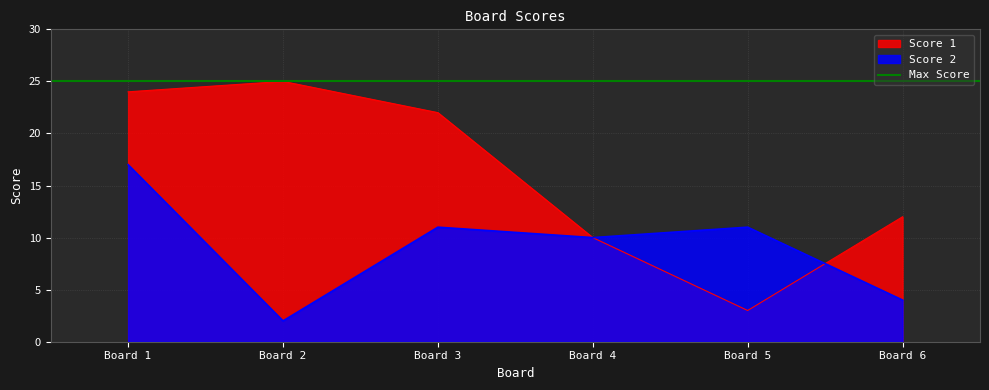

Where is the first local minimum for Score 1?

Board 5